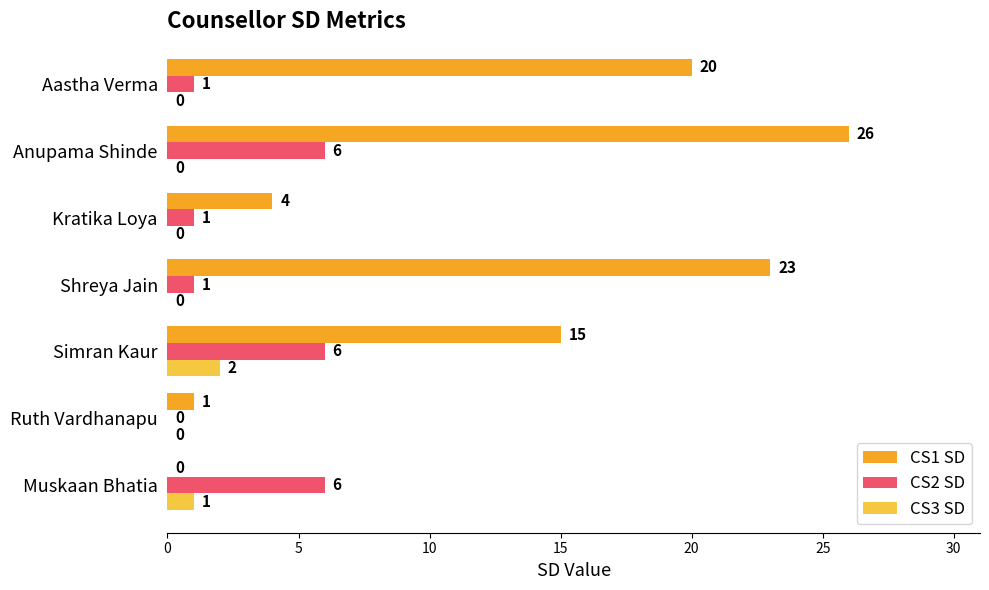

Which series changed the most between Simran Kaur and Shreya Jain?

CS1 SD